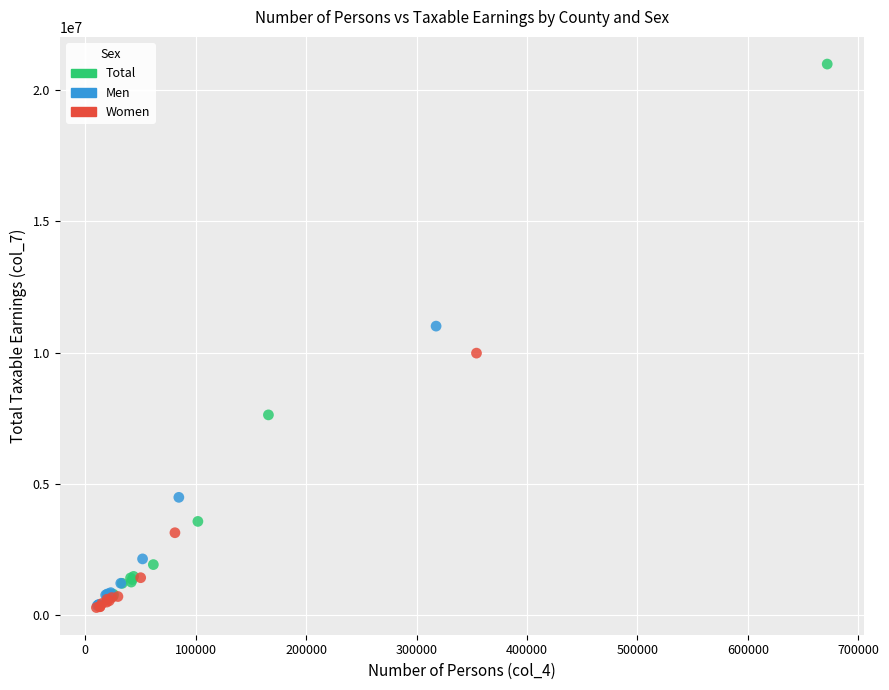

Which series has the largest Y range (max minus min)?

Total